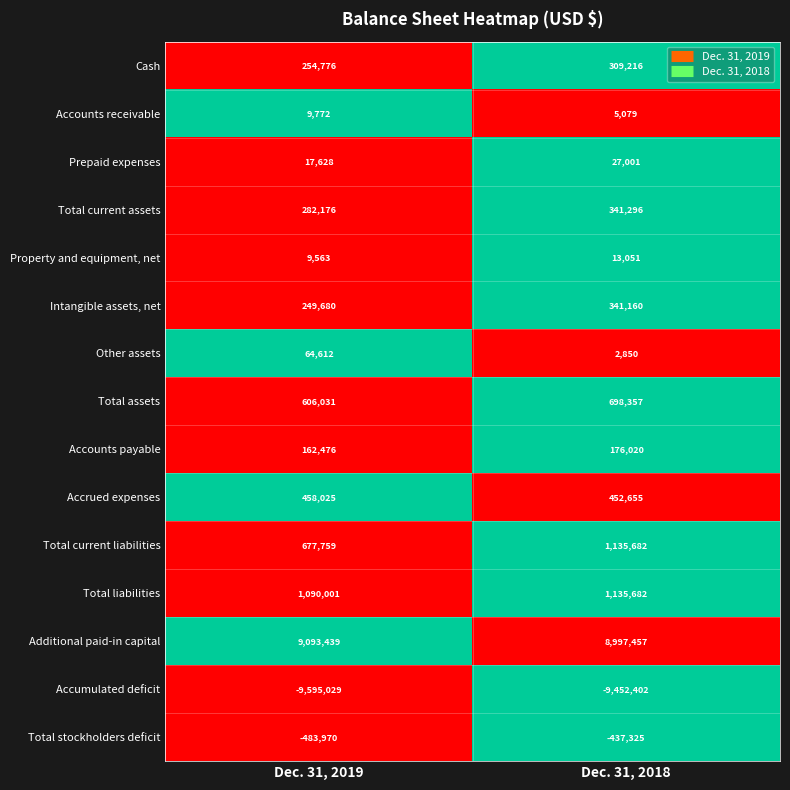

Count the number of categories in the chart.

2